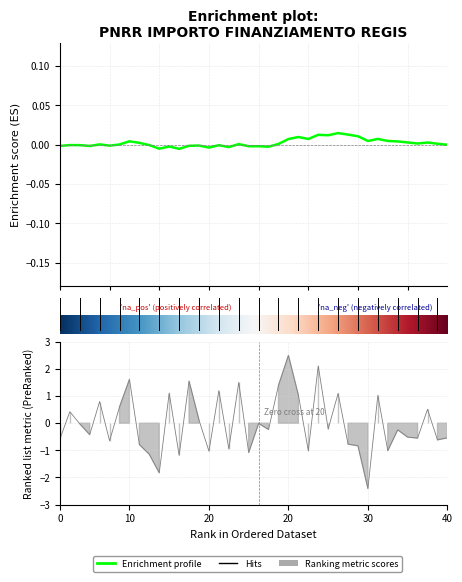

Does the chart have visible grid lines?

Yes